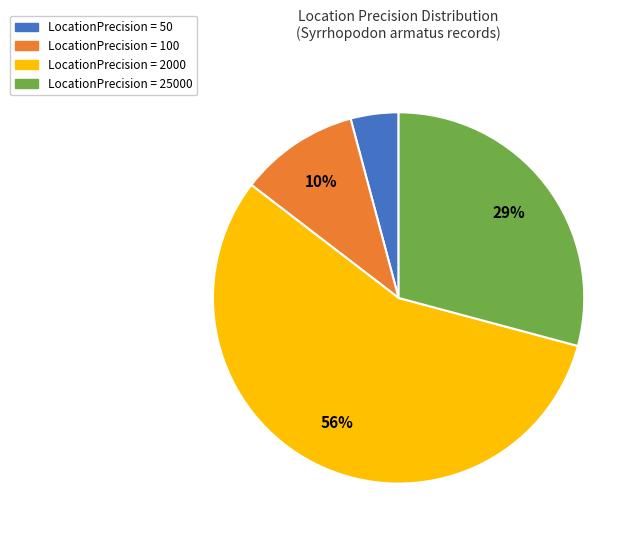

To the nearest percent, what is the average slice percentage?

25%